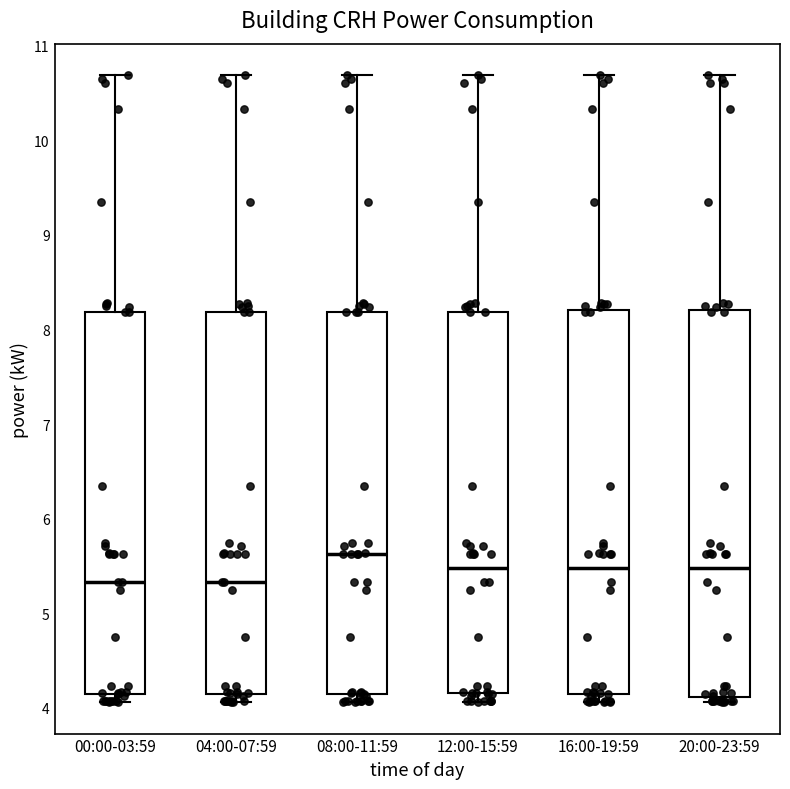

Reading left to right, transcribe this box plot: for each box, give where its median line is, the range the box spans, and where its two whiskers end, as read against the y-axis. The values are not printed on the chart, so give them approximately, as read against the axis.

00:00-03:59: median 5.3, box 4.1 to 8.2, whiskers 4.1 (just below the box's lower edge) to 10.7
04:00-07:59: median 5.3, box 4.1 to 8.2, whiskers 4.1 (just below the box's lower edge) to 10.7
08:00-11:59: median 5.6, box 4.1 to 8.2, whiskers 4.1 (just below the box's lower edge) to 10.7
12:00-15:59: median 5.5, box 4.2 to 8.2, whiskers 4.1 to 10.7
16:00-19:59: median 5.5, box 4.1 to 8.2, whiskers 4.1 (just below the box's lower edge) to 10.7
20:00-23:59: median 5.5, box 4.1 to 8.2, whiskers 4.1 (just below the box's lower edge) to 10.7